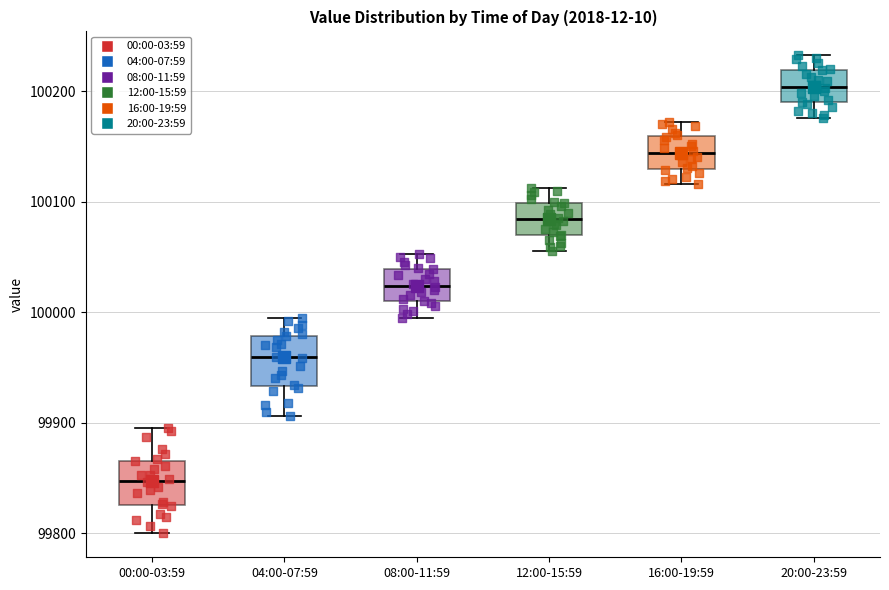

Reading left to right, read every box against the y-axis: the position of its median line, the range the box covers, and the ends of its whiskers. The values are not printed on the chart, so give them approximately, as read against the axis.

00:00-03:59: median 99850, box 99830 to 99870, whiskers 99800 to 99890
04:00-07:59: median 99960, box 99930 to 99980, whiskers 99910 to 99990
08:00-11:59: median 100020, box 100010 to 100040, whiskers 100000 to 100050
12:00-15:59: median 100080, box 100070 to 100100, whiskers 100060 to 100110
16:00-19:59: median 100140, box 100130 to 100160, whiskers 100120 to 100170
20:00-23:59: median 100200, box 100190 to 100220, whiskers 100180 to 100230